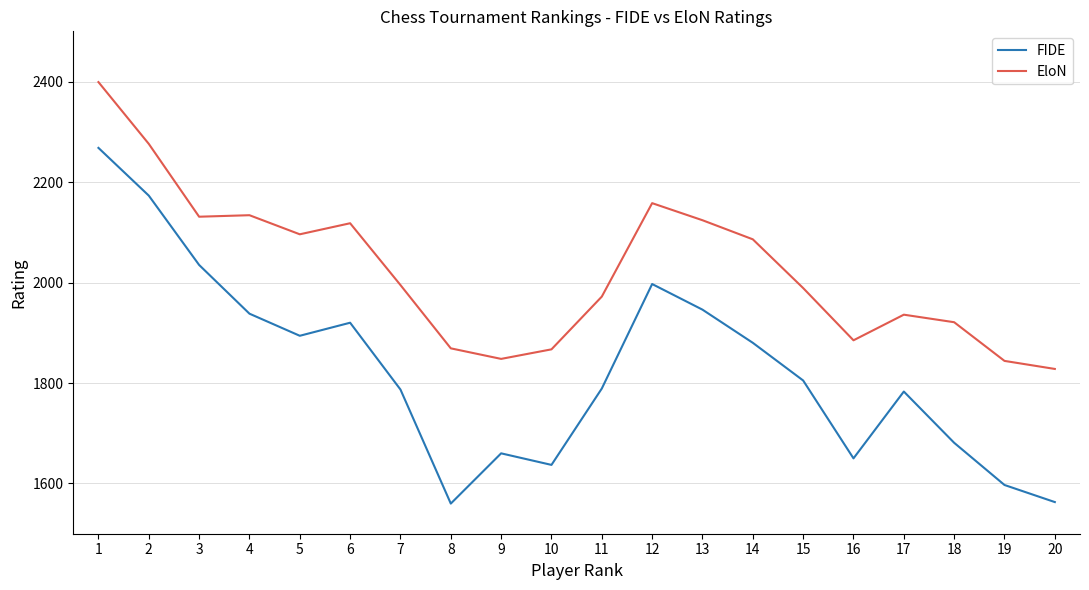

Which series has the largest total across all categories?

EloN